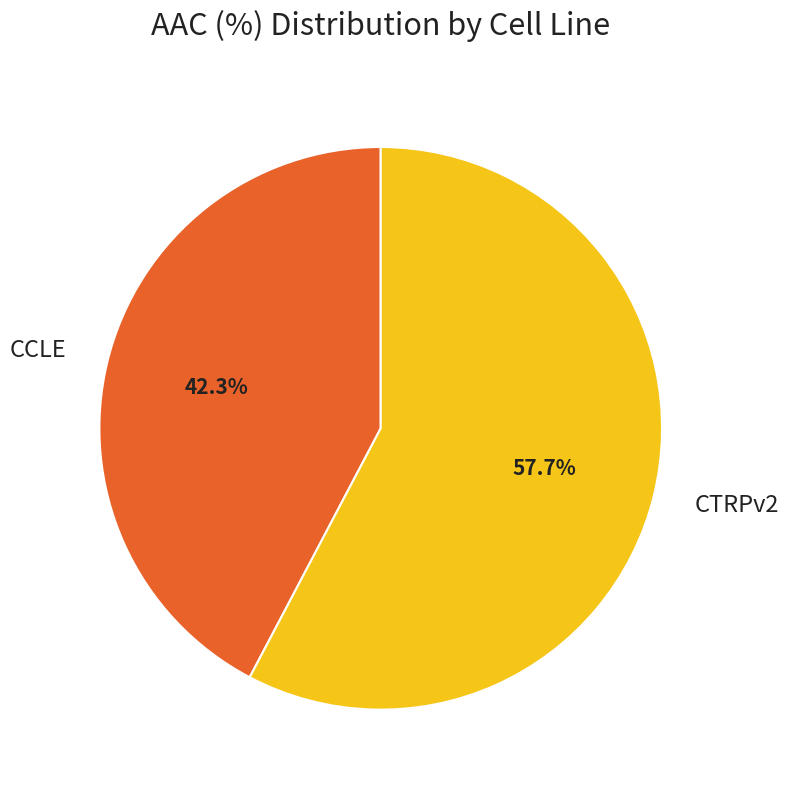

Approximately how many times larger is the value at CTRPv2 compared to CCLE?

1.4